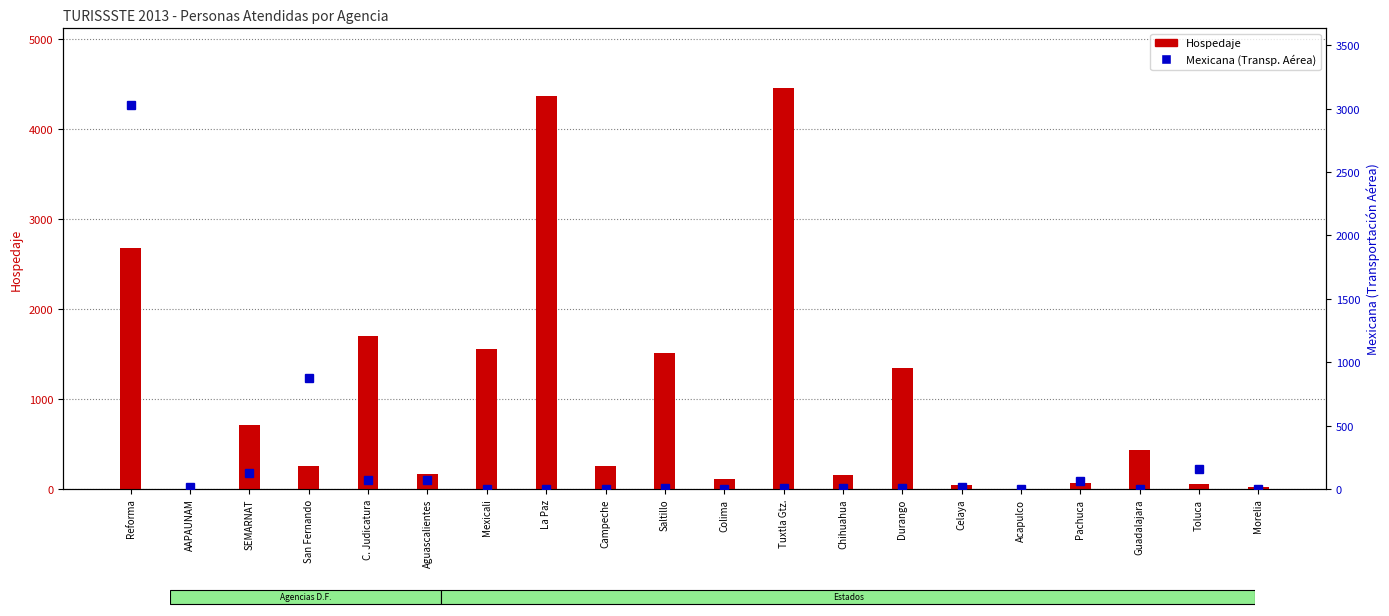

True or false: Hospedaje has a value of 6023 at Tuxtla Gtz..

False